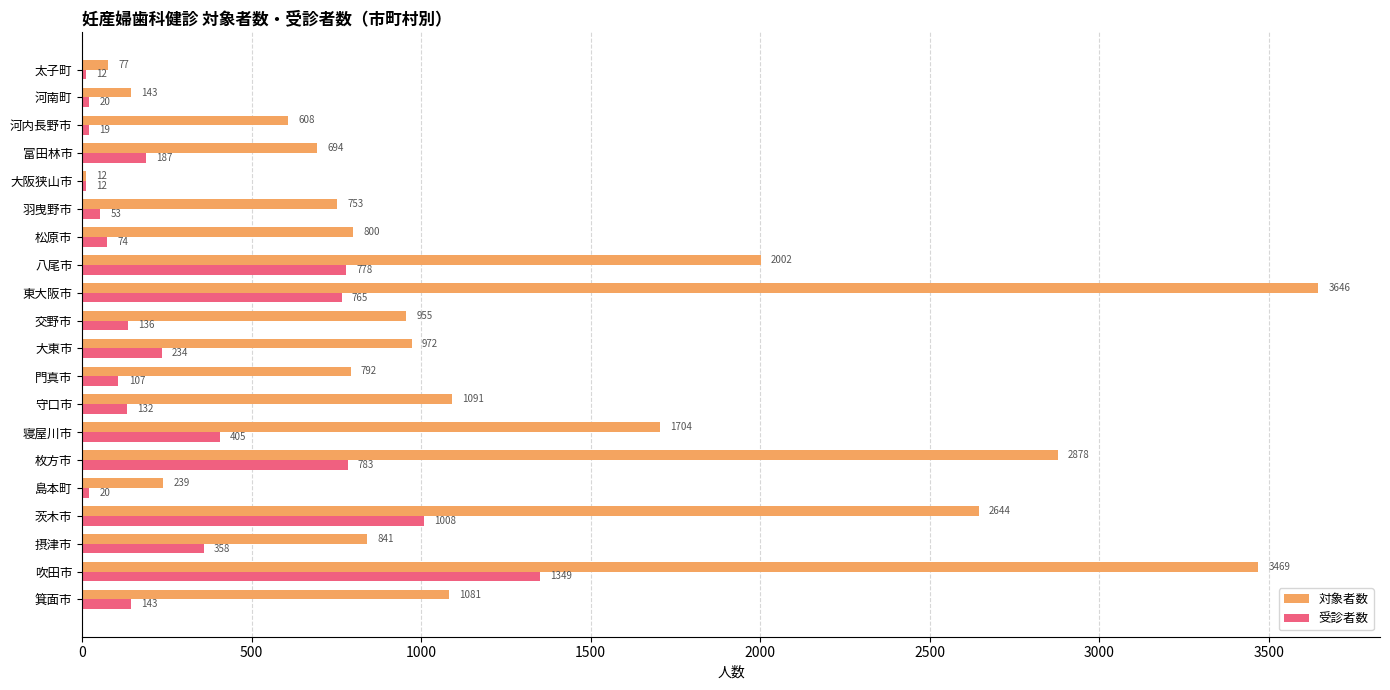

Rank the series at 摂津市 from lowest to highest value.

受診者数, 対象者数